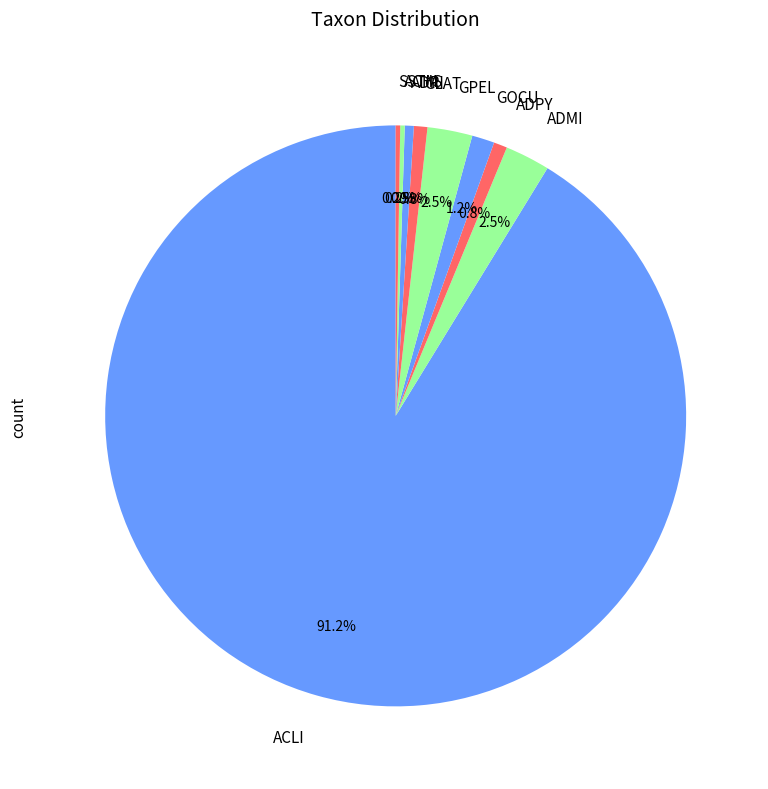

Is GPEL the majority of the pie?

No